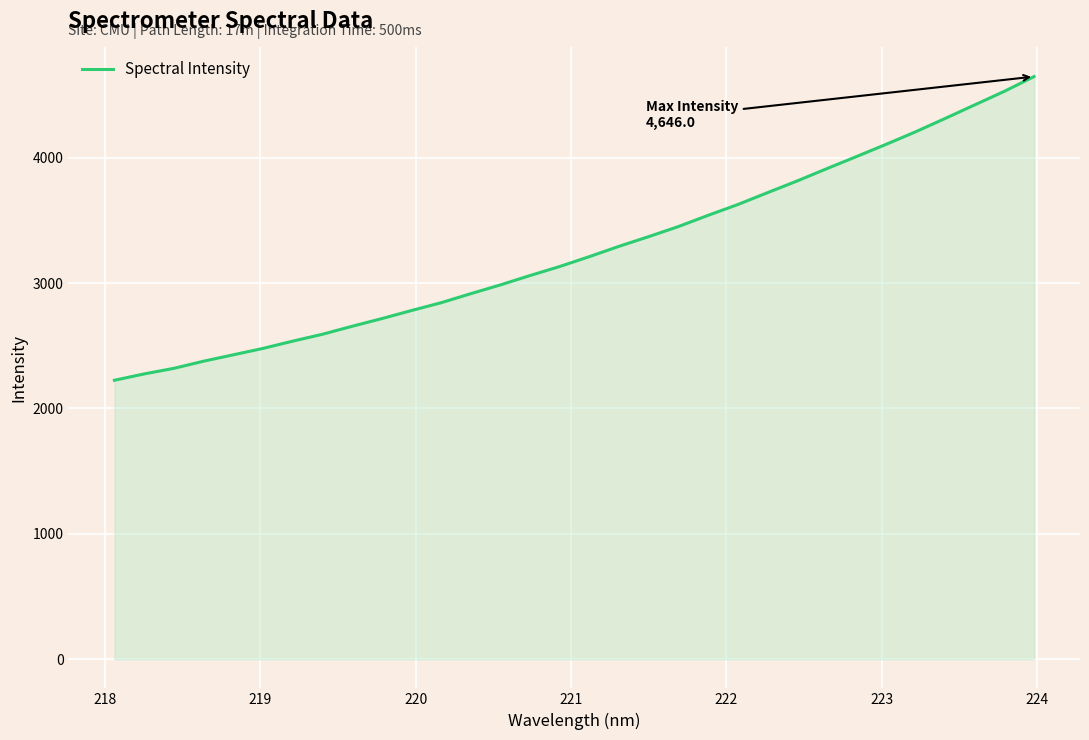

What is the minimum value shown in the chart?

2224.5